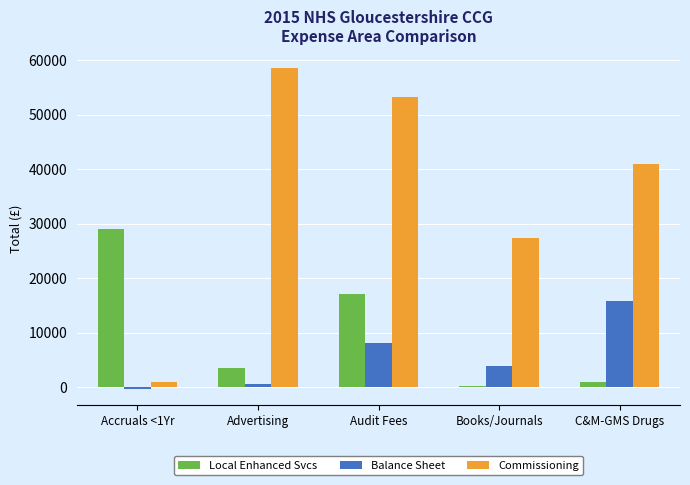

What is the sum of all Balance Sheet values?

28143.5